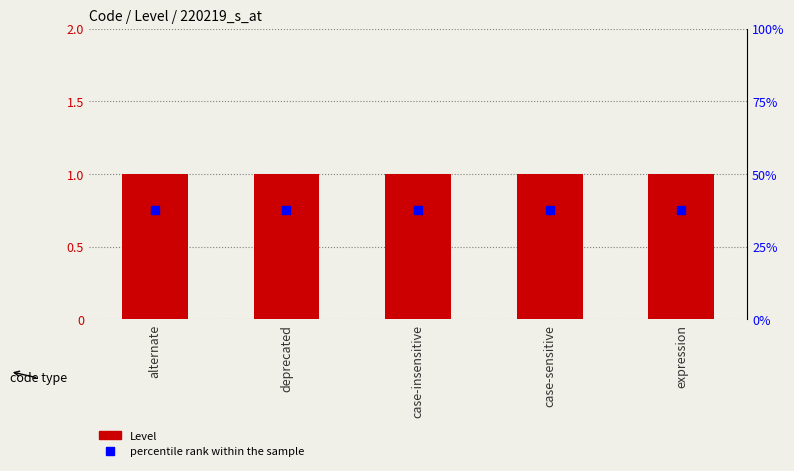

Between deprecated and case-insensitive, which series saw the biggest shift?

Level